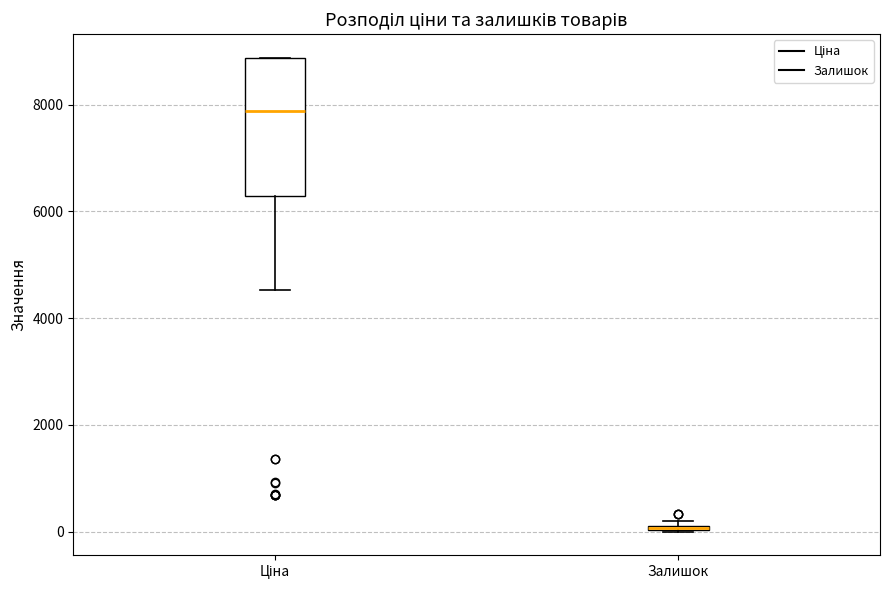

Where is the upper edge of the box for Залишок on the y-axis? The values are not printed on the chart, so give them approximately, as read against the axis.

200